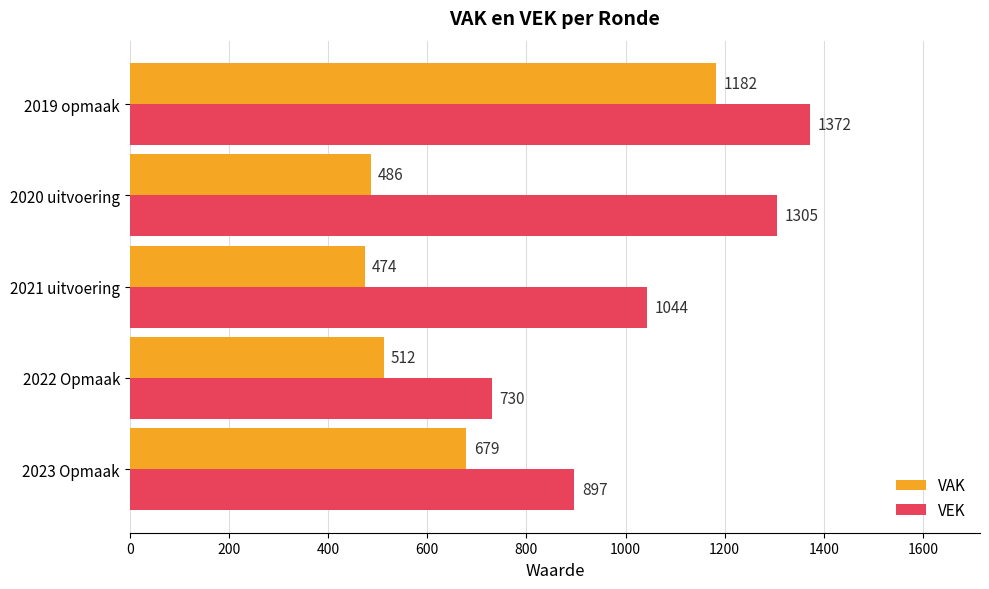

What is the difference between the VAK values at 2020 uitvoering and 2021 uitvoering?

12